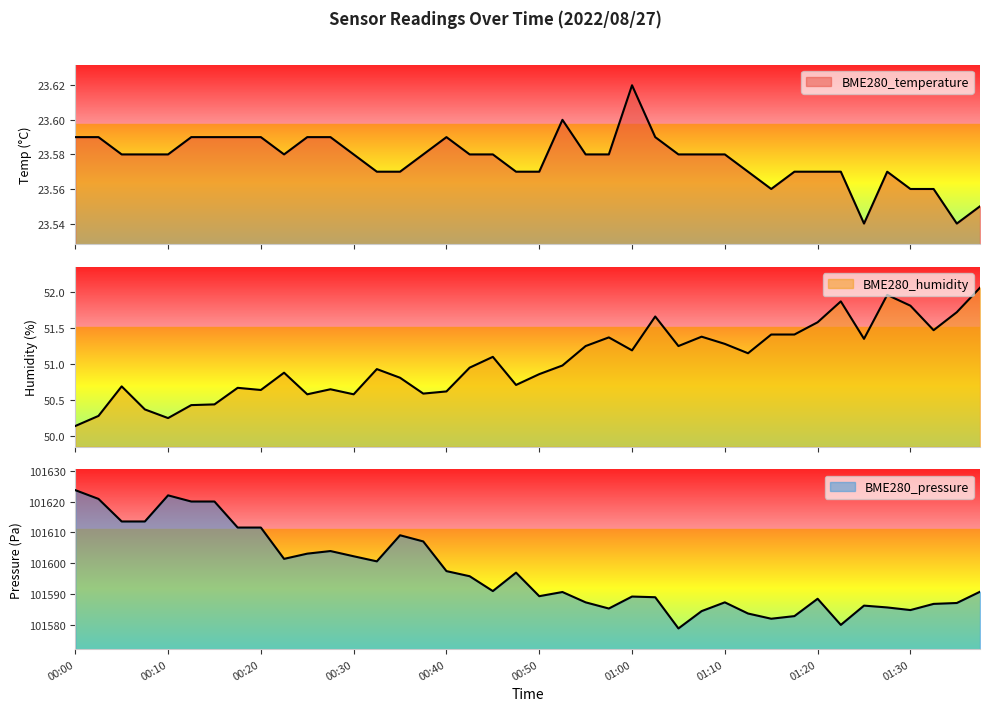

Reading left to right, list all the values displayed in this chart.

BME280_temperature: 23.6	23.6	23.6	23.6	23.6	23.6	23.6	23.6	23.6	23.6	23.6	23.6	23.6	23.6	23.6	23.6	23.6	23.6	23.6	23.6	23.6	23.6	23.6	23.6	23.6	23.6	23.6	23.6	23.6	23.6	23.6	23.6	23.6	23.6	23.5	23.6	23.6	23.6	23.5	23.6
BME280_humidity: 50.1	50.3	50.7	50.4	50.2	50.4	50.4	50.7	50.6	50.9	50.6	50.6	50.6	50.9	50.8	50.6	50.6	51.0	51.1	50.7	50.9	51.0	51.2	51.4	51.2	51.7	51.2	51.4	51.3	51.1	51.4	51.4	51.6	51.9	51.4	52.0	51.8	51.5	51.7	52.1
BME280_pressure: 101623.7	101620.9	101613.6	101613.6	101622.0	101620.0	101620.0	101611.6	101611.6	101601.4	101603.1	101604.0	101602.3	101600.6	101609.1	101607.1	101597.5	101595.8	101591.0	101597.0	101589.3	101590.7	101587.3	101585.3	101589.2	101589.0	101578.9	101584.5	101587.3	101583.7	101582.0	101582.9	101588.5	101580.0	101586.3	101585.7	101584.8	101586.8	101587.1	101590.8